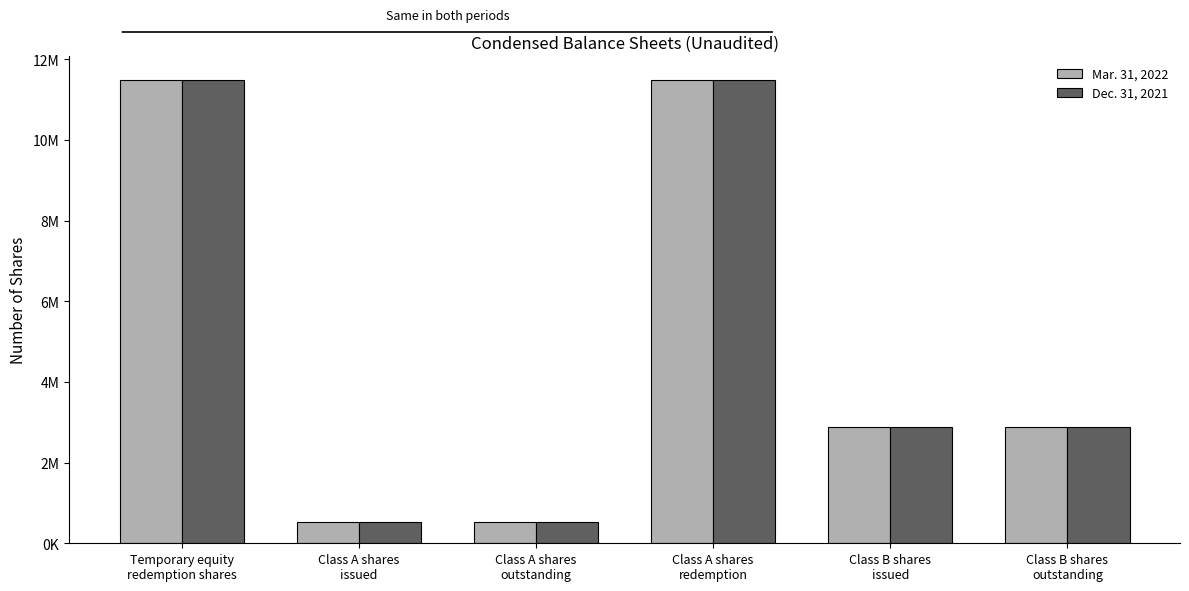

What are all the series names shown in the legend?

Mar. 31, 2022, Dec. 31, 2021